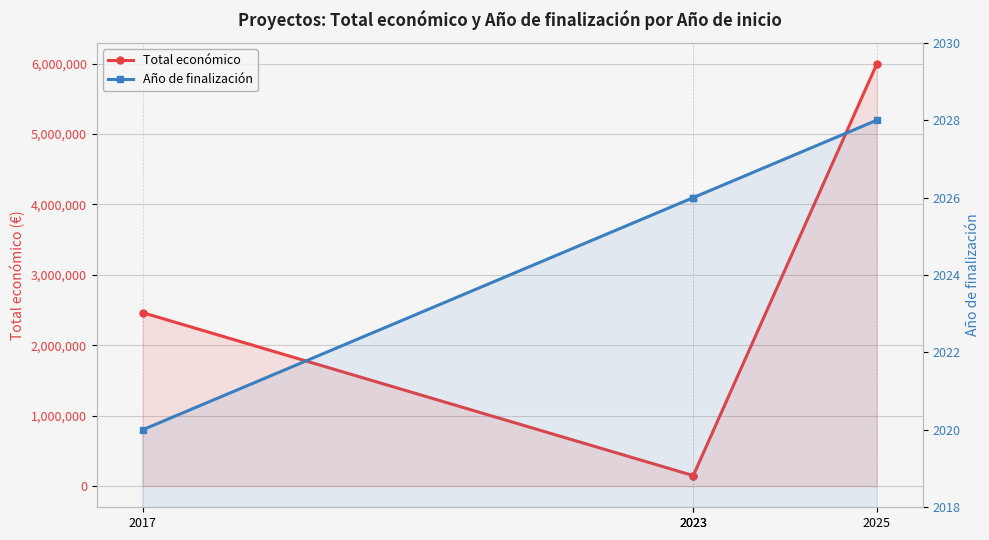

Rank the categories by Total económico value from lowest to highest.

2023, 2023, 2017, 2025